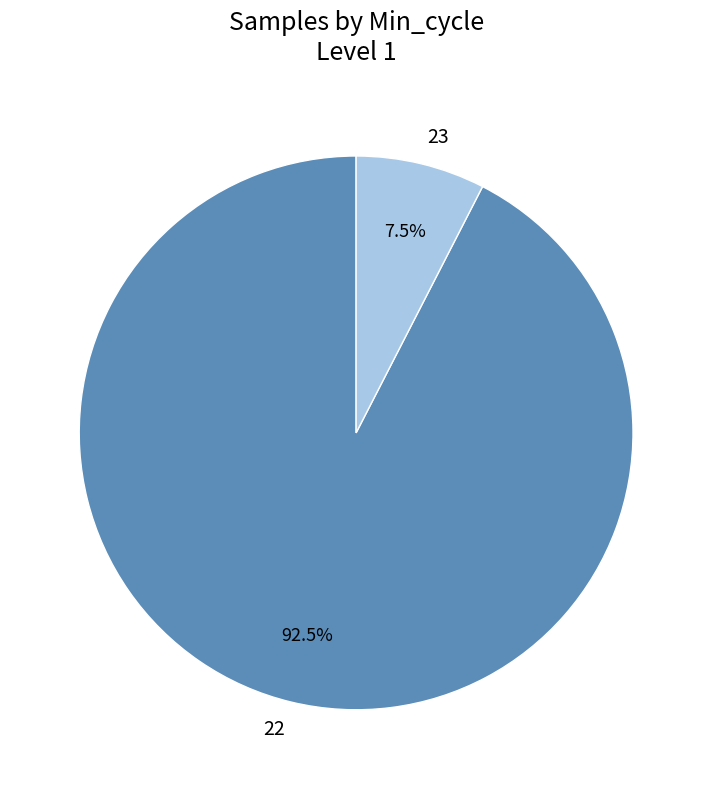

Which has a higher value, 23 or 22?

22